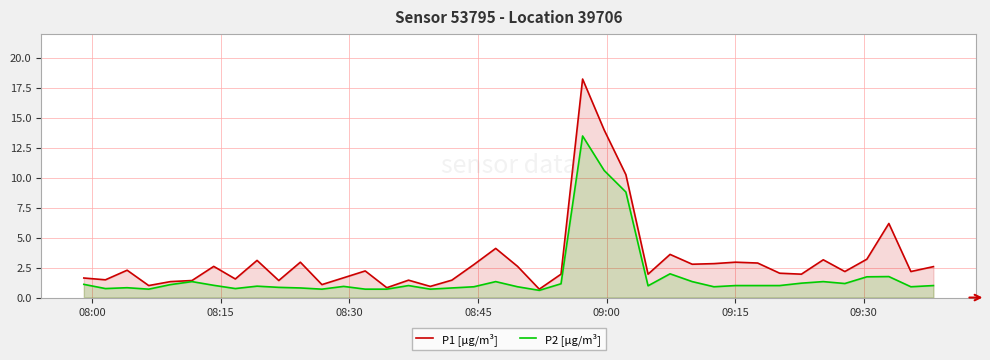

Rank the series by their maximum value, from lowest to highest.

P2 [µg/m³], P1 [µg/m³]